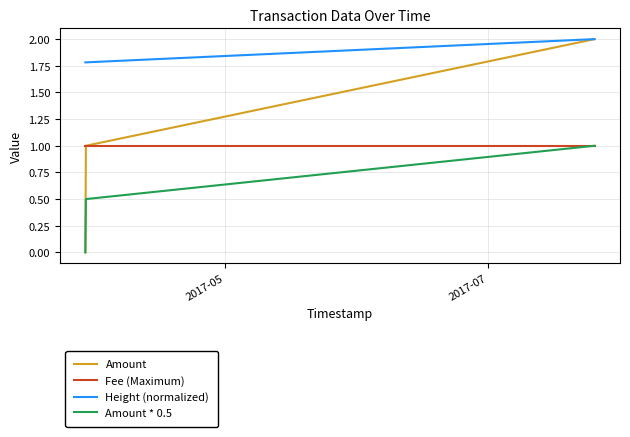

Which series has the widest spread of values?

Amount